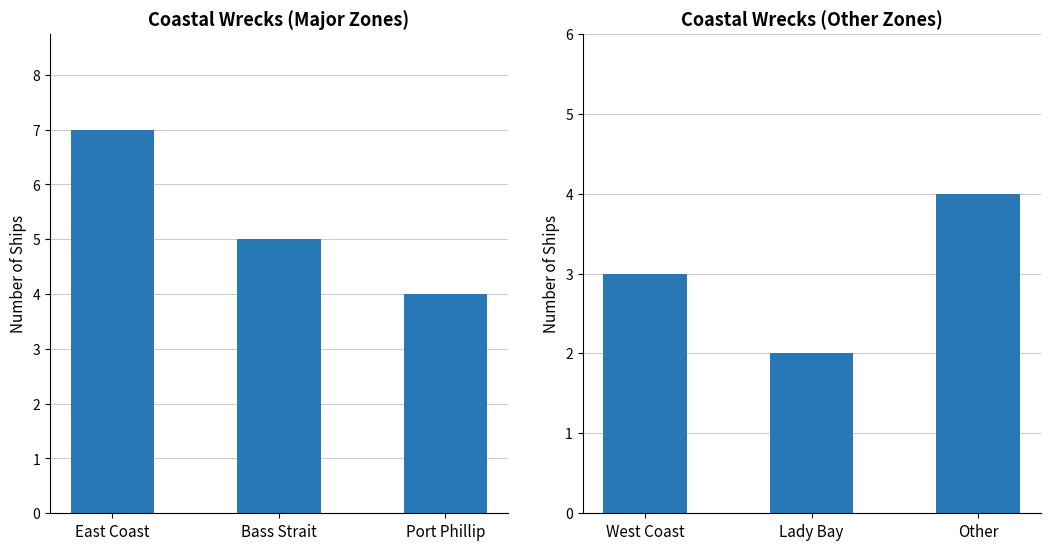

How many distinct data groups are displayed?

2